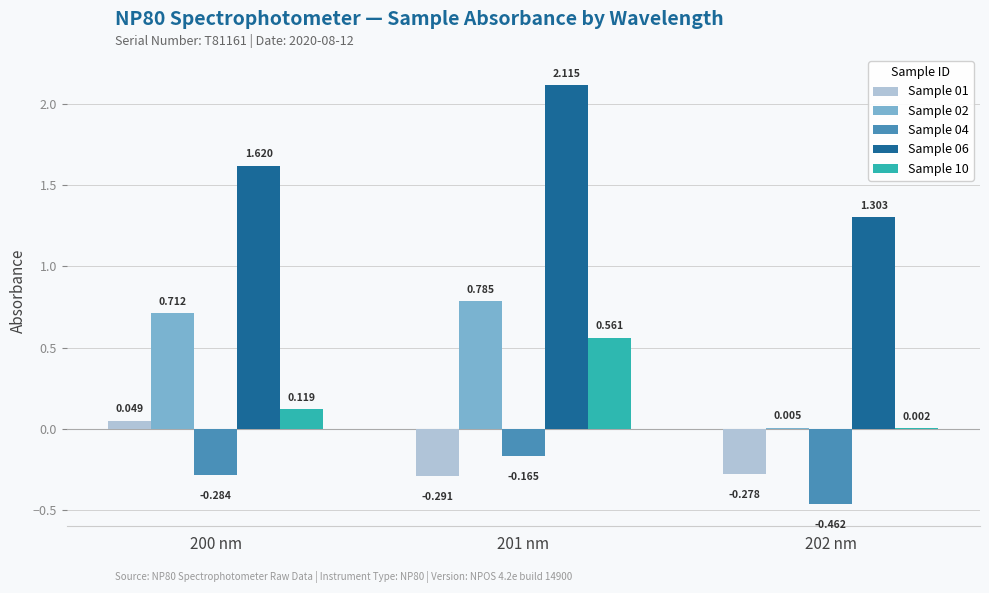

Is the value of Sample 02 at 202 nm greater than the value of Sample 10 at 201 nm?

No